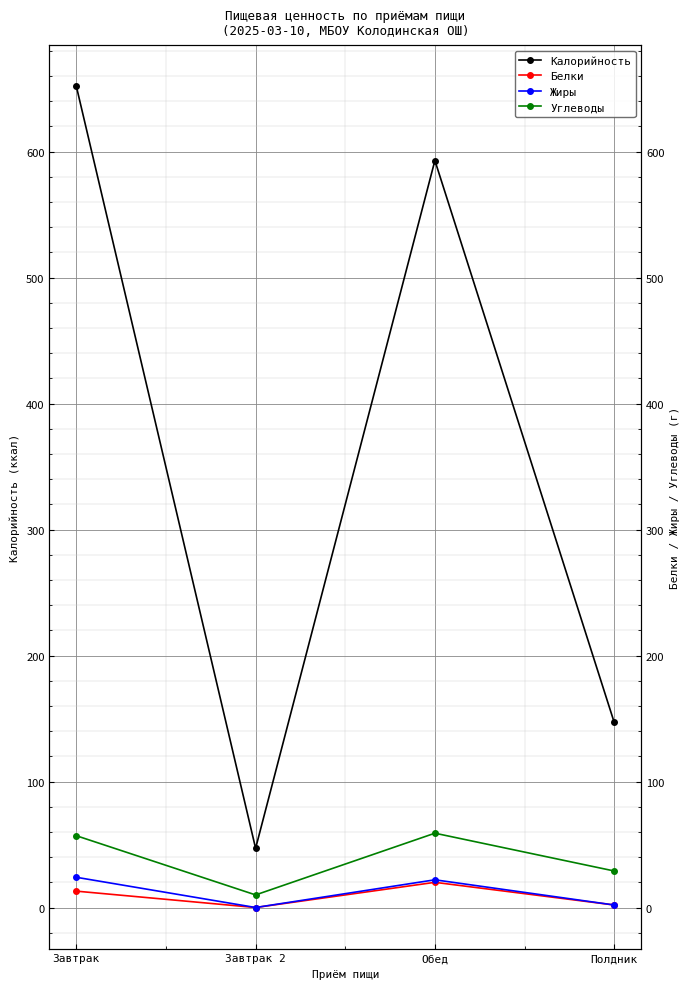

How many values in the Белки series exceed 13?

1